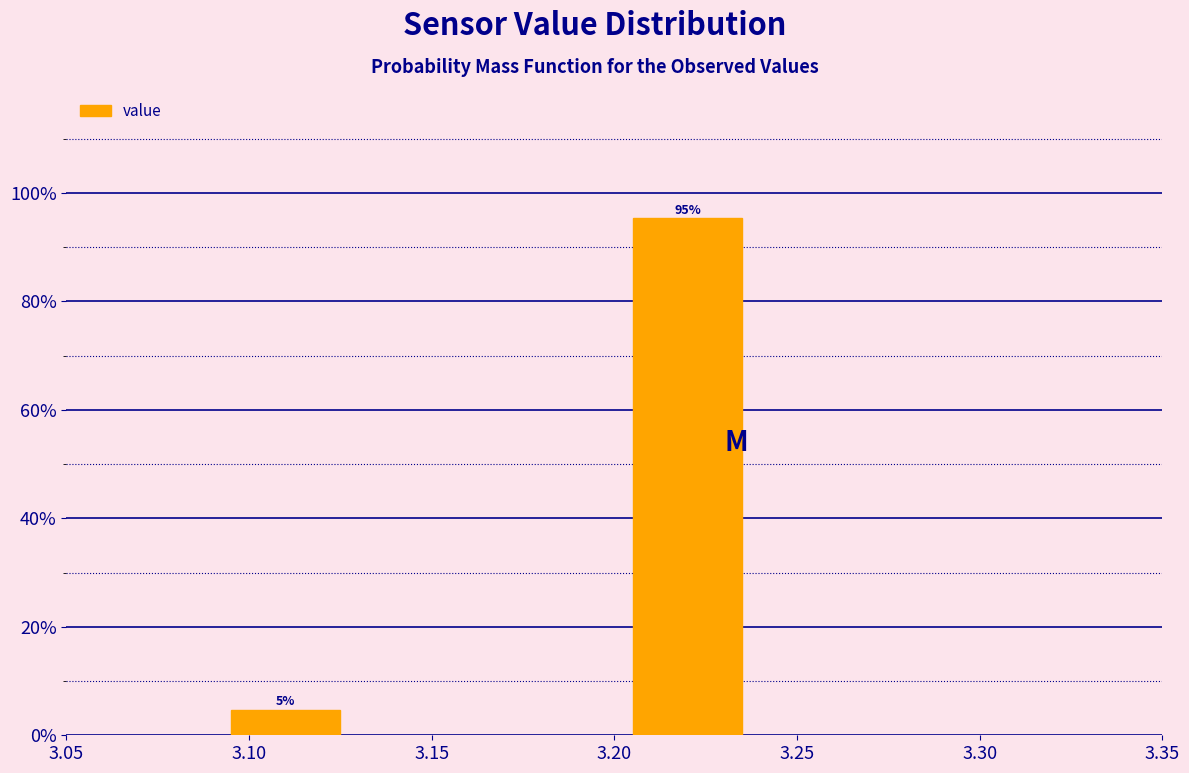

True or false: the data shows 95.3 at 3.20.

True